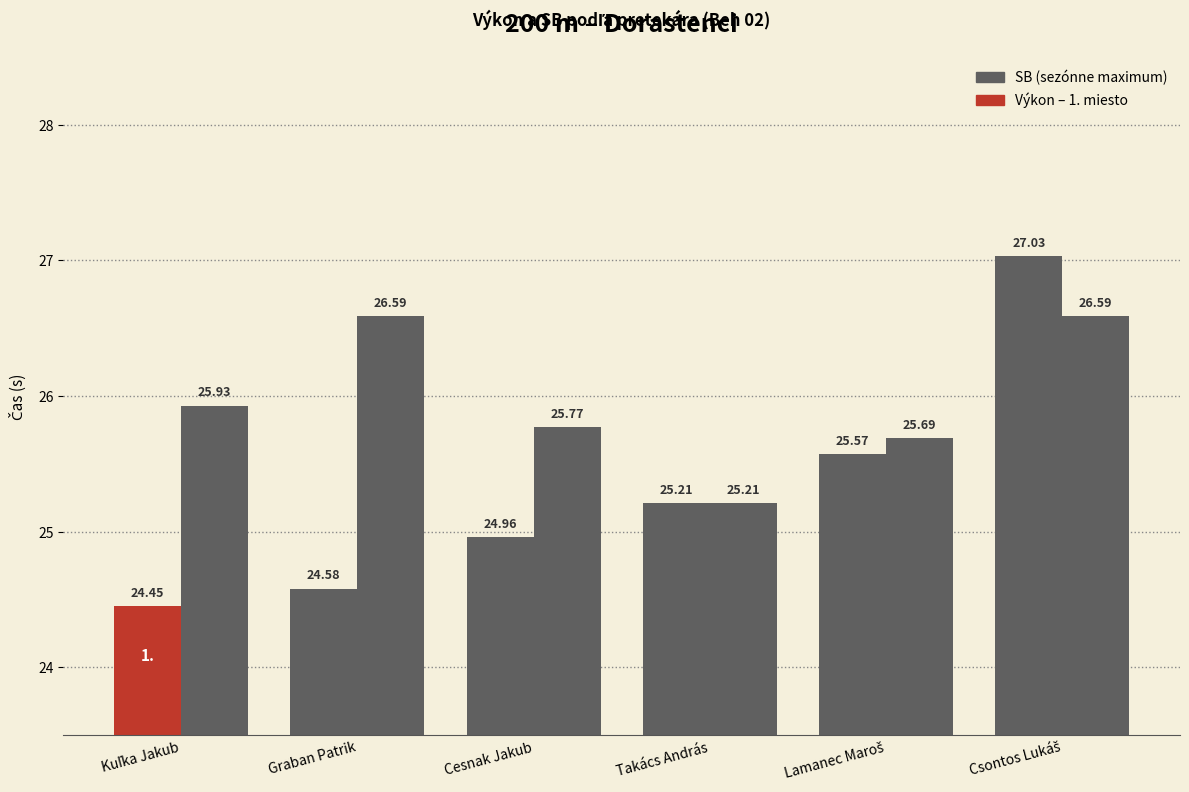

What is the minimum value shown in the chart?

24.4